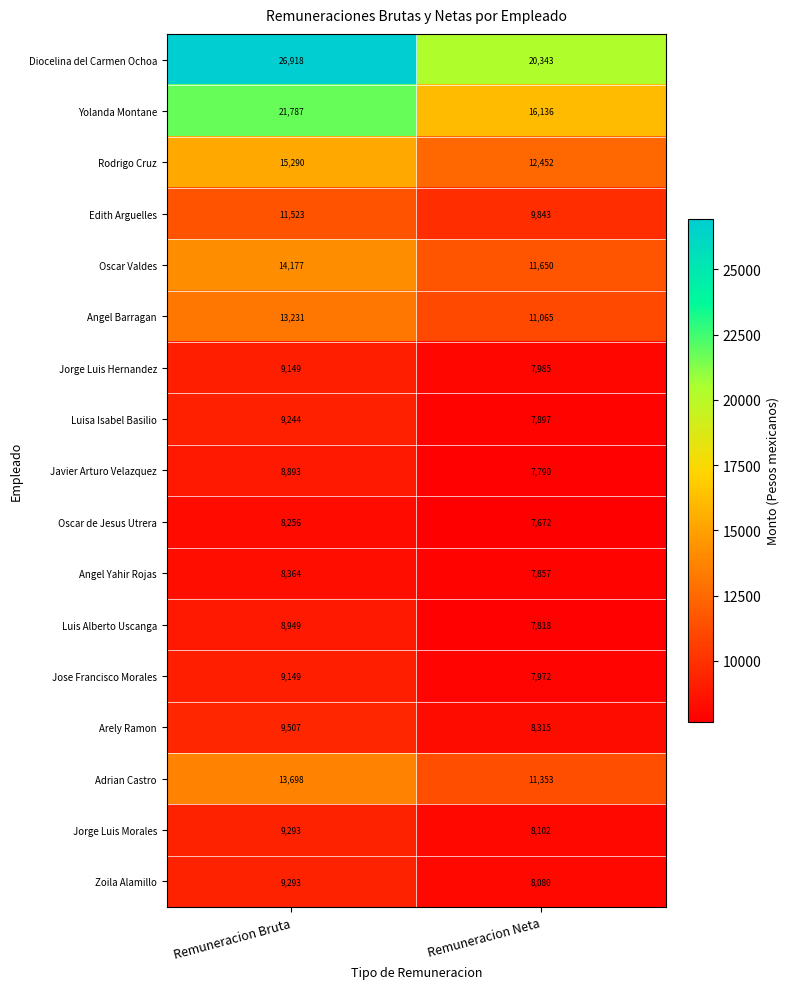

Rank the categories by Angel Barragan value from highest to lowest.

Remuneracion Bruta, Remuneracion Neta